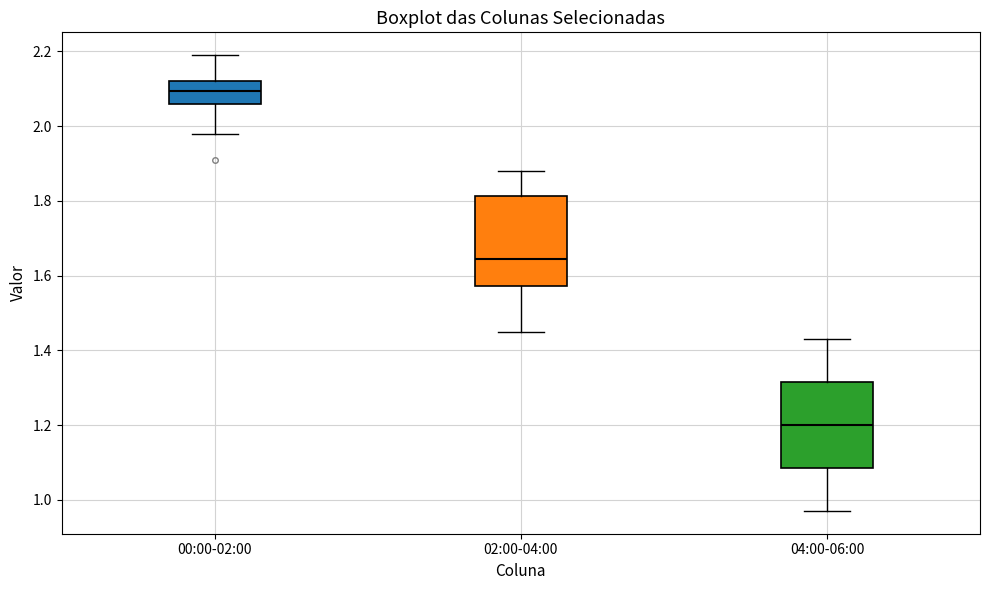

Which box has the highest median line?

00:00-02:00